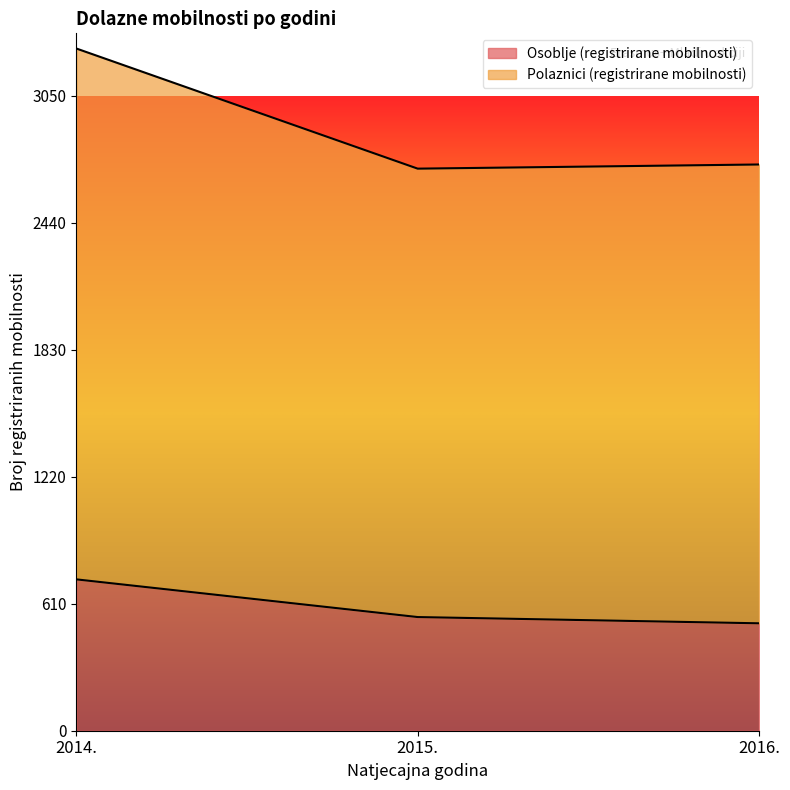

Does the chart display data point markers on the line(s)?

No